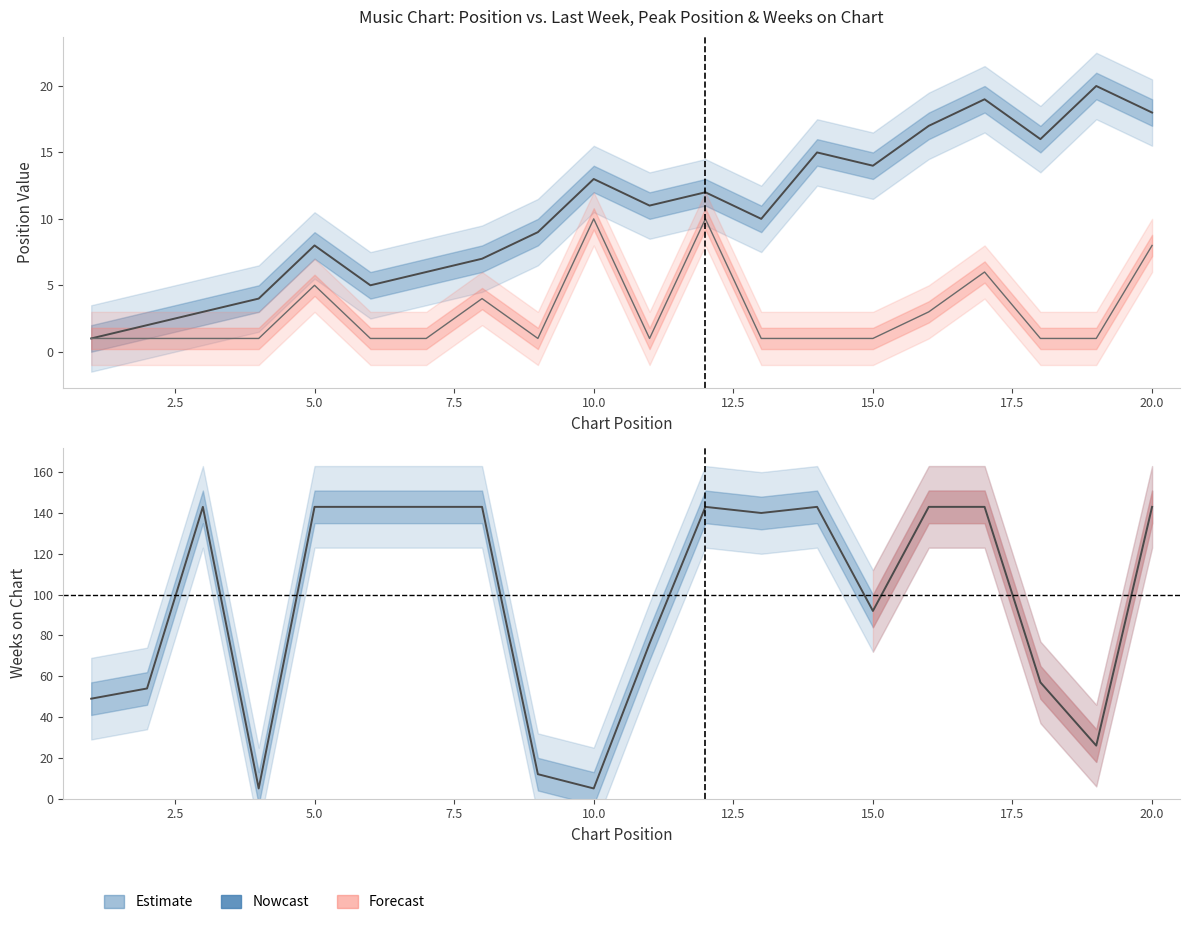

True or false: Last Week and Peak Position cross at least once.

False